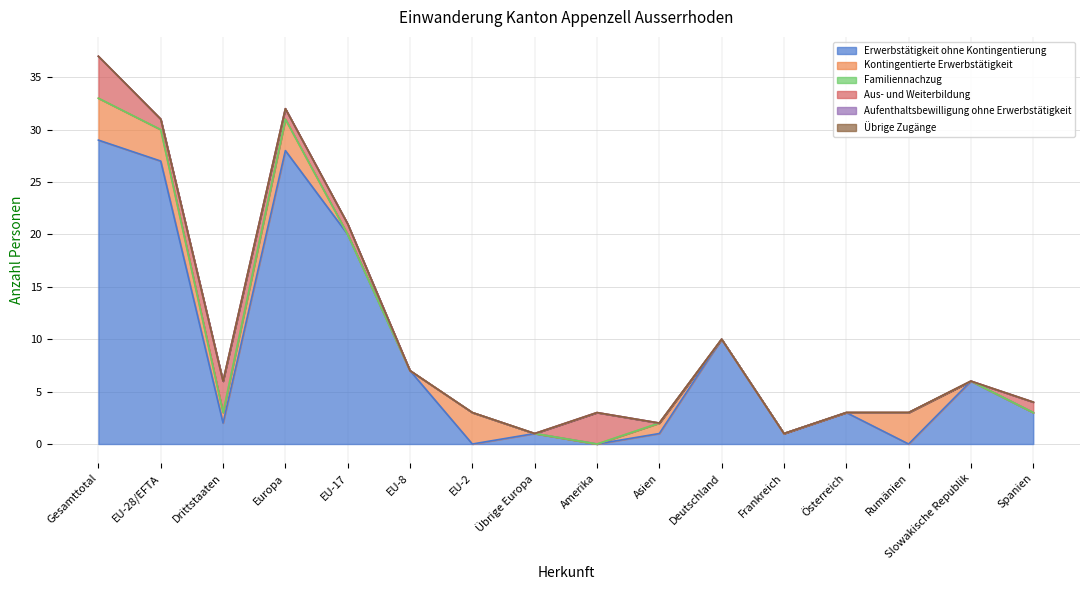

True or false: Familiennachzug and Aus- und Weiterbildung intersect in this chart.

False